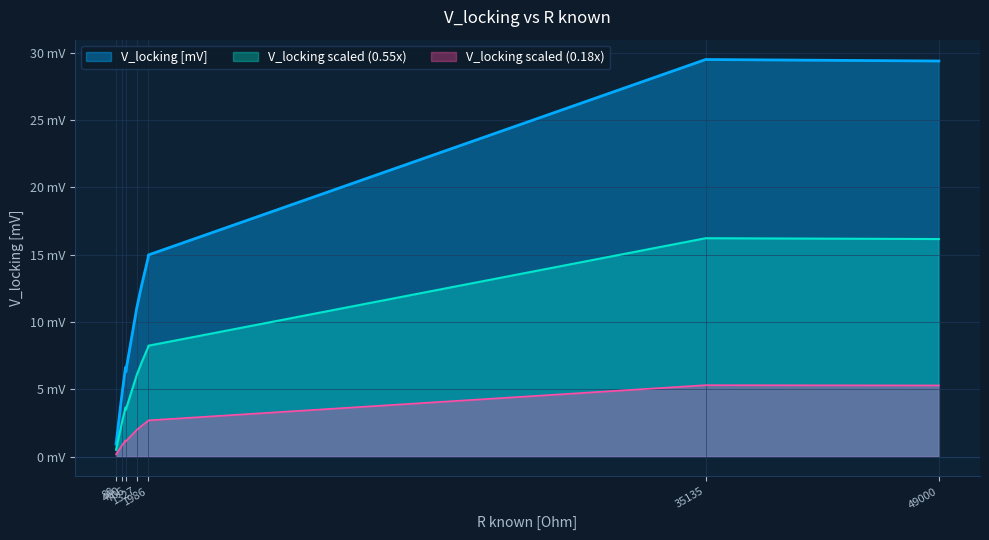

Count the number of values greater than 3.

9